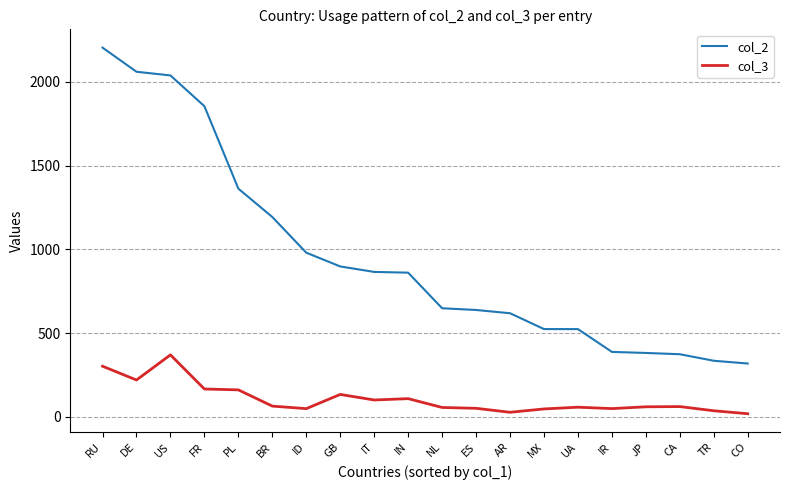

What is the total value across all series at US?

2407.3